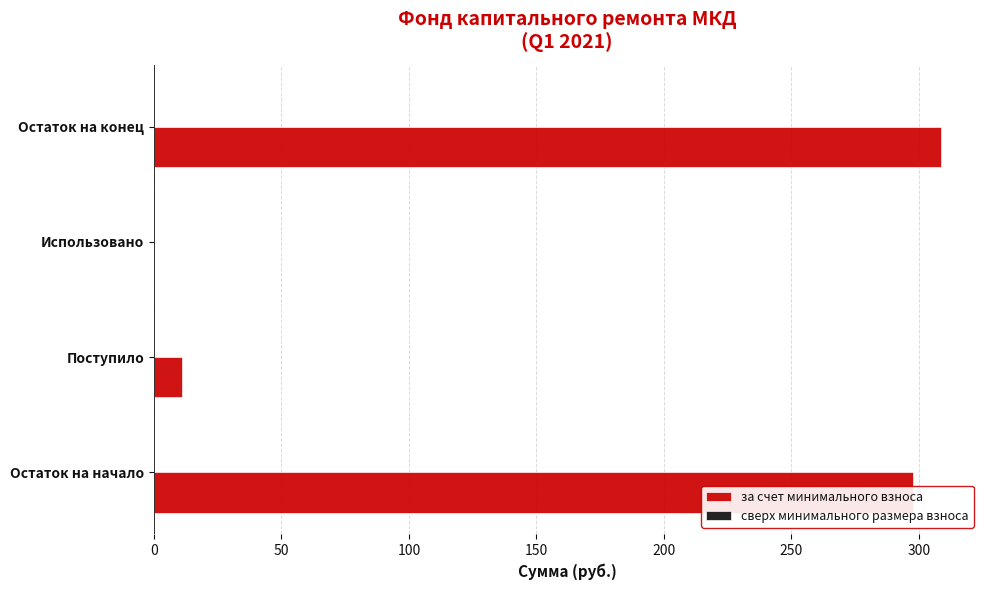

What is the sum of all values?

617.0